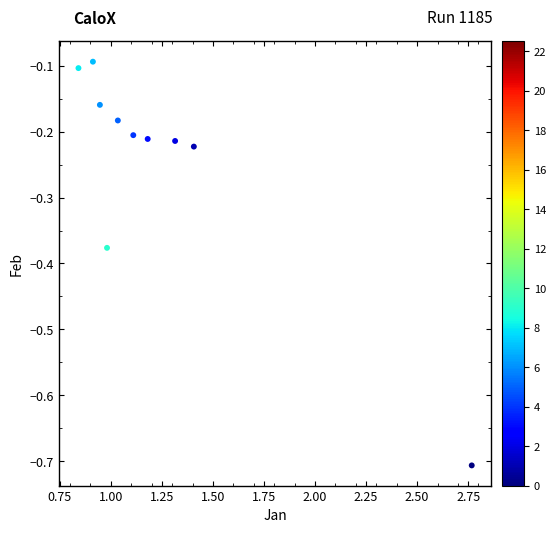

What is the range of X values (max minus min)?

1.9